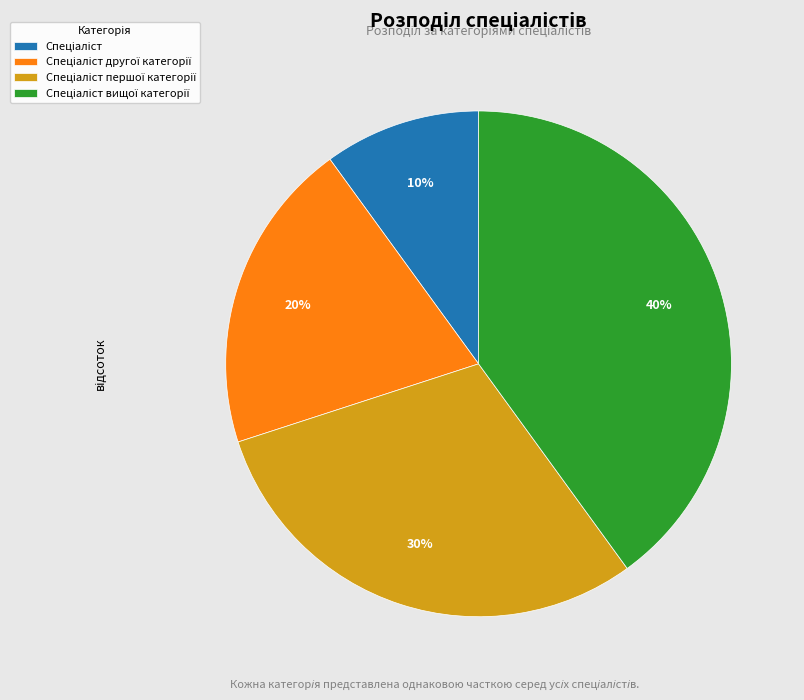

Is there a majority slice in this chart?

No